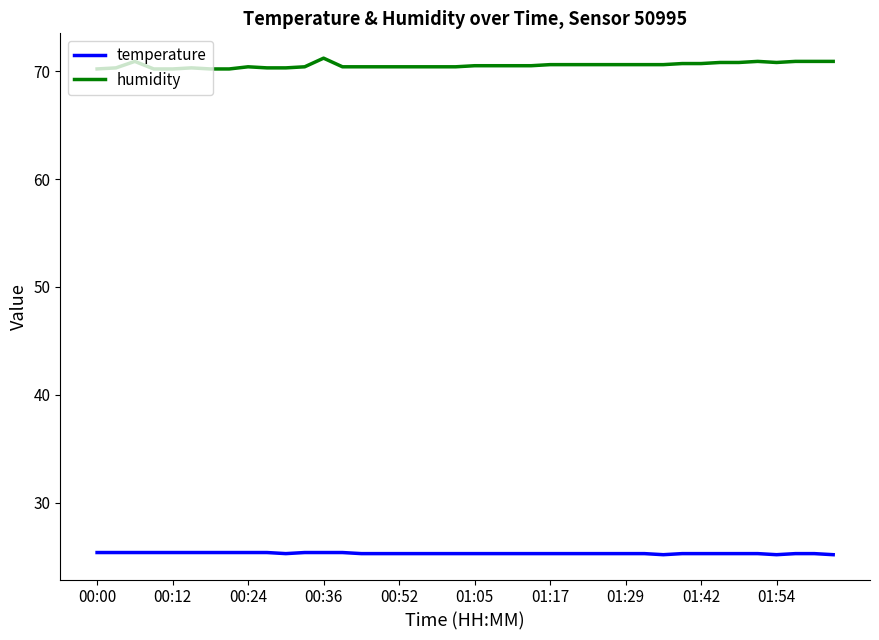

List the series in order of their peak value, lowest first.

temperature, humidity